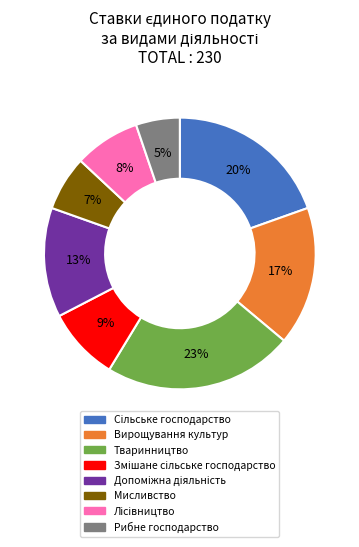

To the nearest percent, what is the average slice percentage?

12%